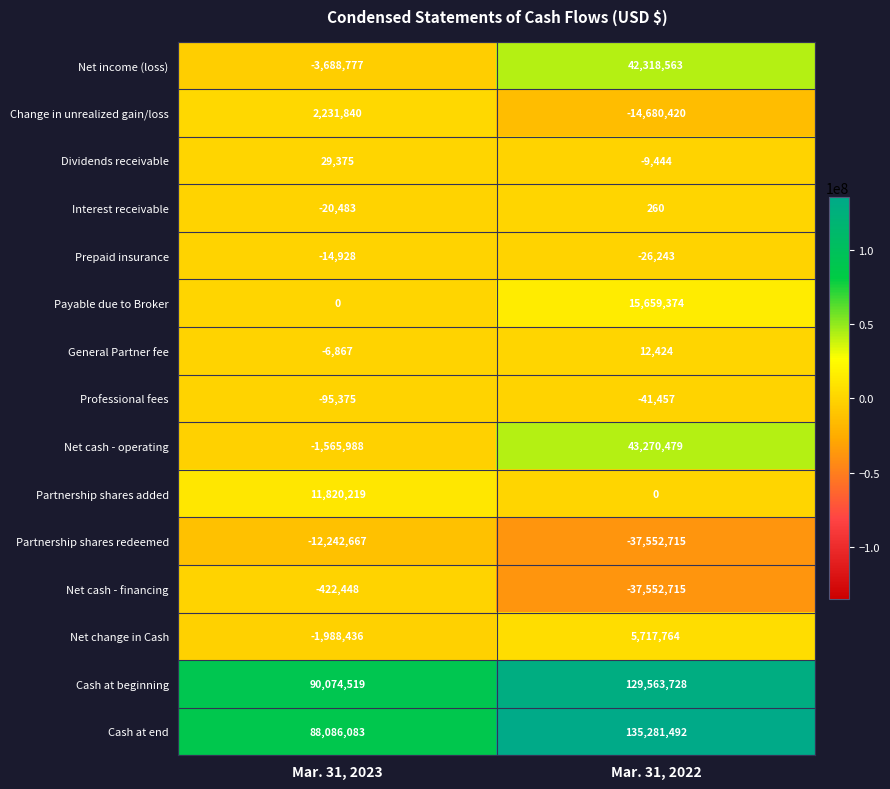

The value of Payable due to Broker at Mar. 31, 2022 is 15659374. True or false?

True